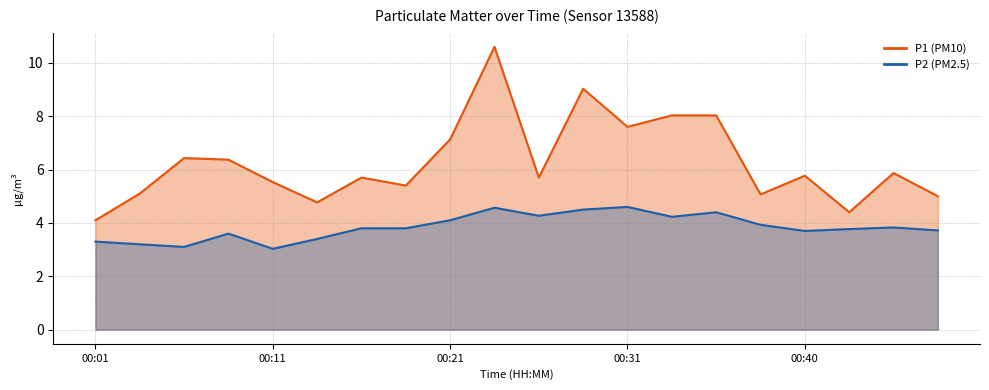

Which category has the lowest value across all series?

00:11